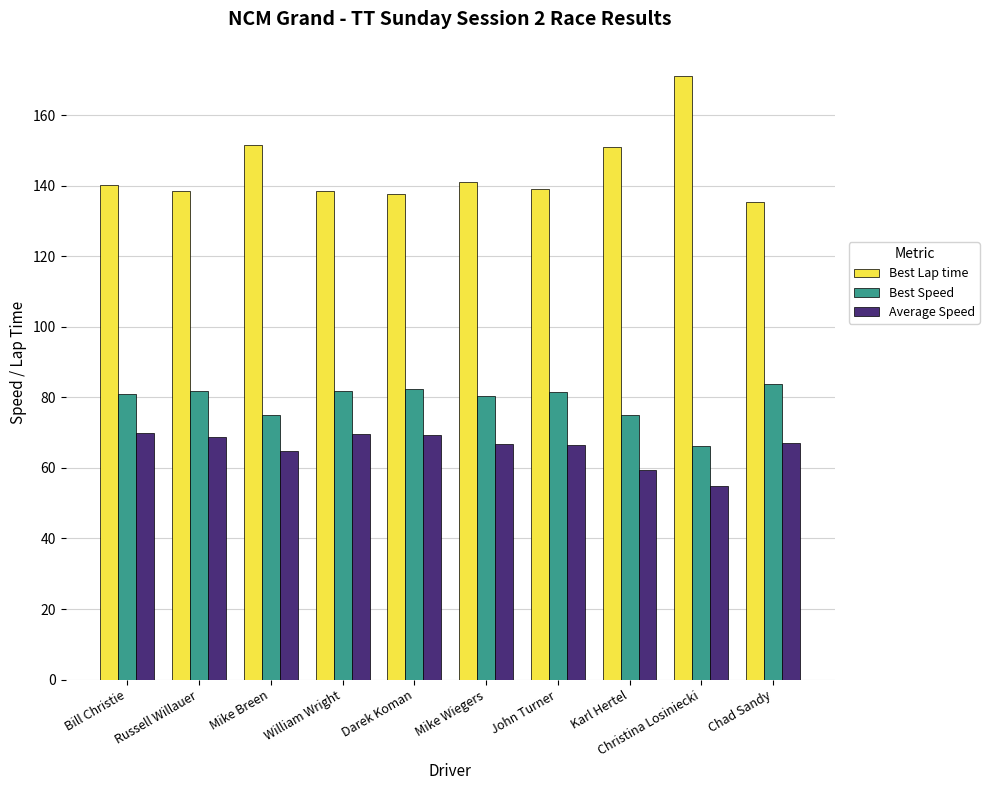

What are all the series names shown in the legend?

Best Lap time, Best Speed, Average Speed